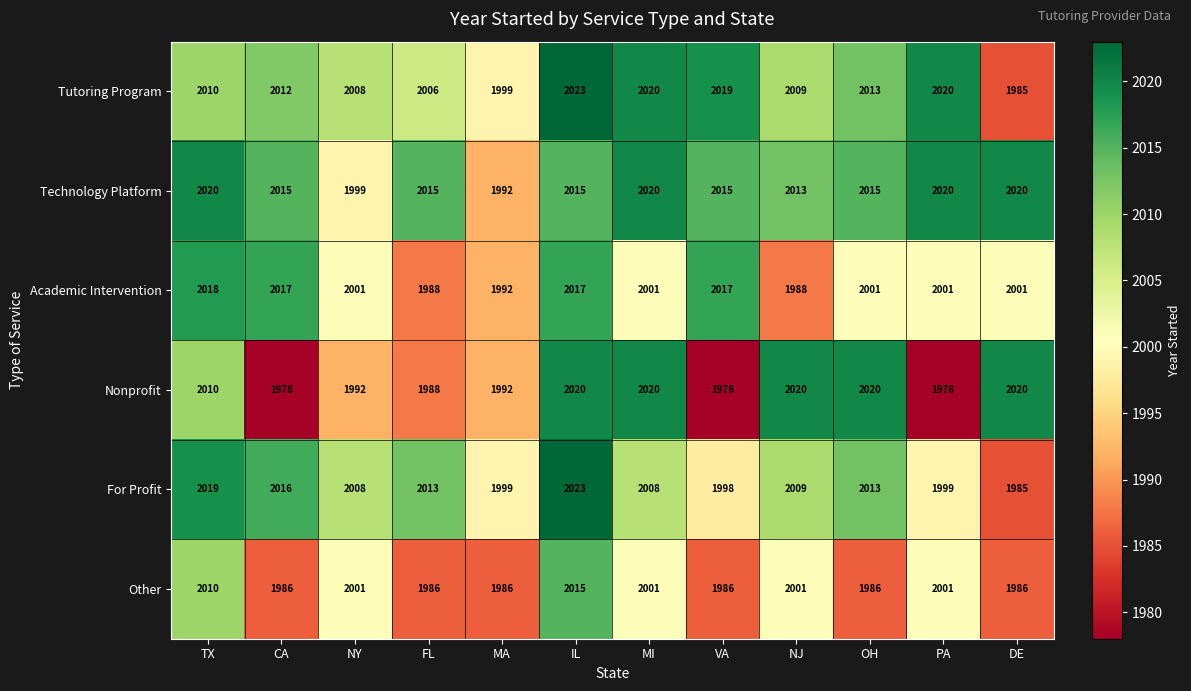

What is the sum of all For Profit values?

24090